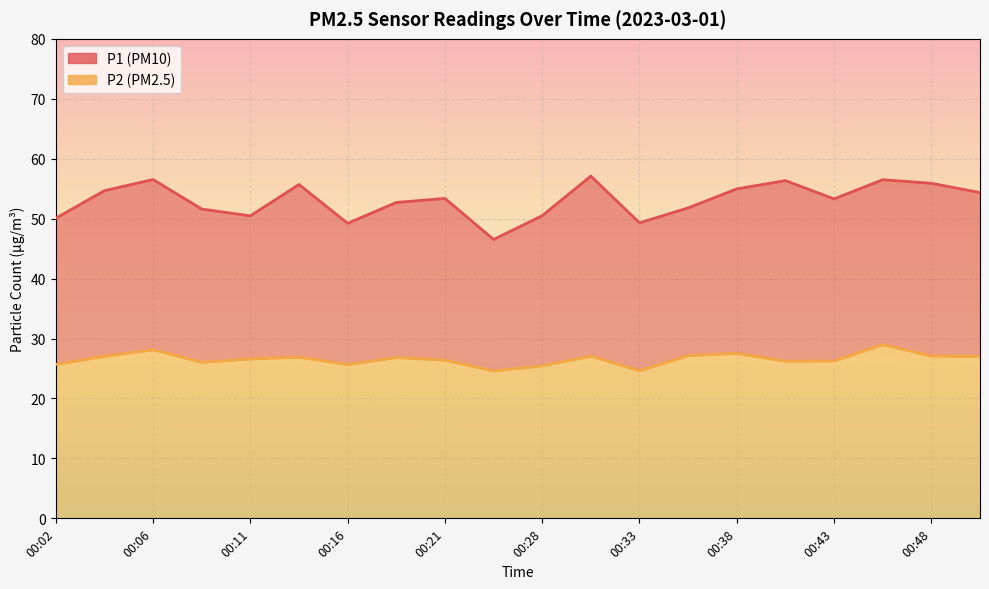

How many interior local peaks does the P2 series have?

6